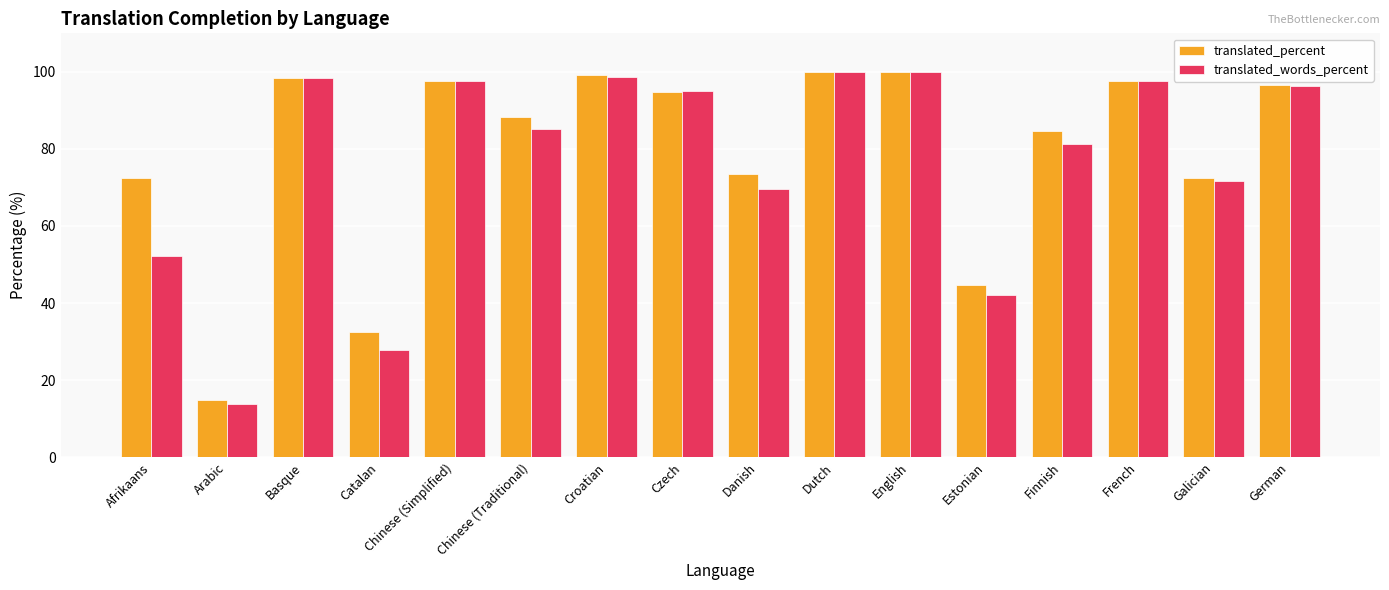

What position from the left is Afrikaans?

1